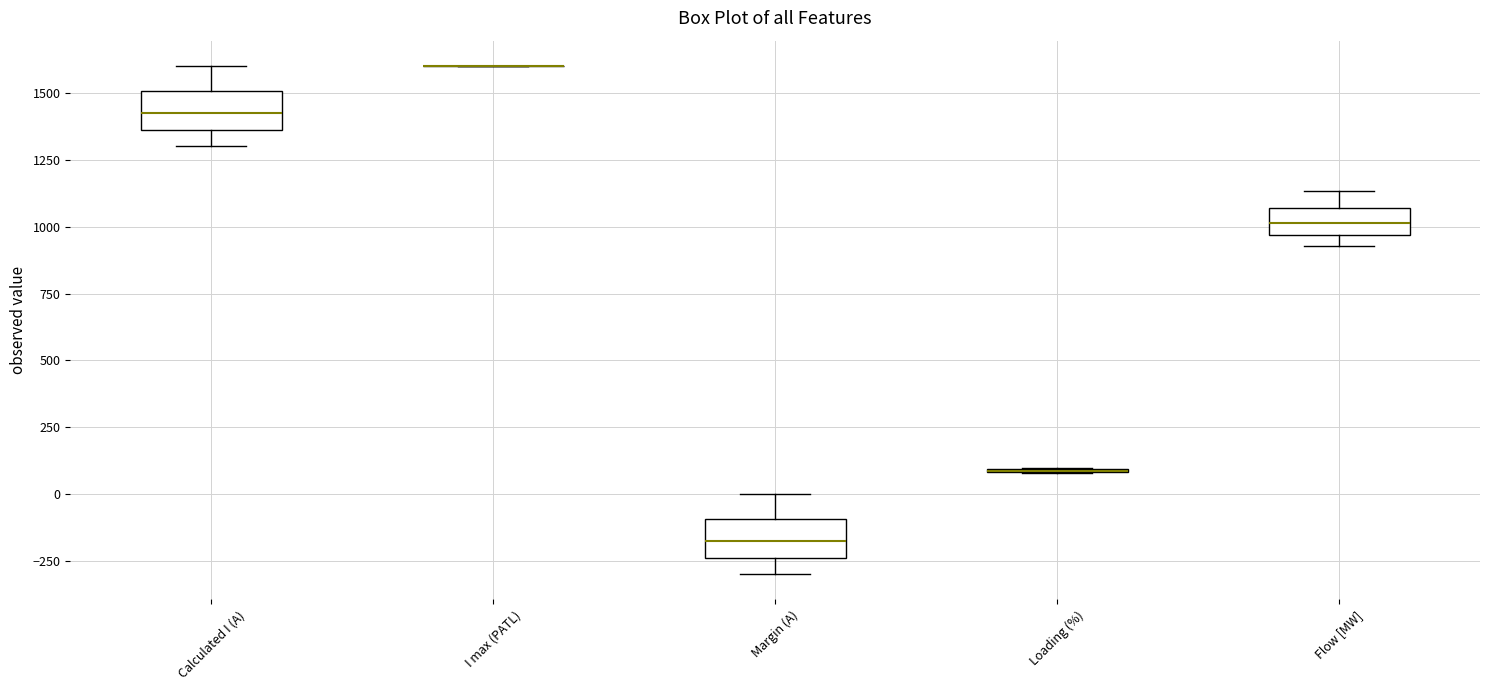

Reading left to right, read every box against the y-axis: the position of its median line, the range the box covers, and the ends of its whiskers. The values are not printed on the chart, so give them approximately, as read against the axis.

Calculated I (A): median 1450, box 1350 to 1500, whiskers 1300 to 1600
I max (PATL): box collapsed to a line at 1600, whiskers 1600 to 1600
Margin (A): median -150, box -250 to -100, whiskers -300 to 0
Loading (%): box collapsed to a line at 100, whiskers 100 to 100
Flow [MW]: median 1000, box 950 to 1050, whiskers 950 (just below the box's lower edge) to 1150